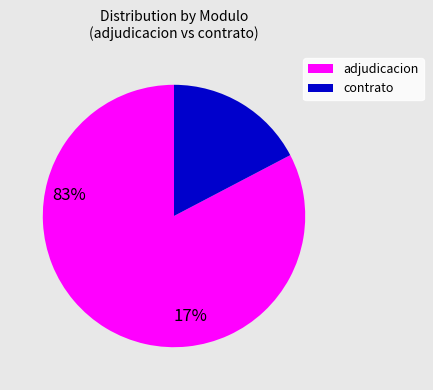

Does any single category account for the majority?

Yes